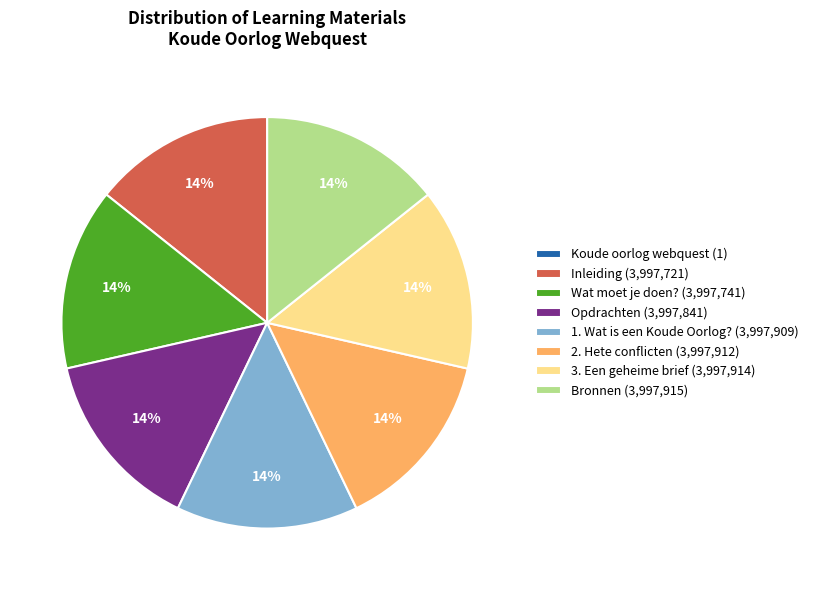

To the nearest percent, what is the combined percentage of 3. Een geheime brief and Opdrachten?

29%